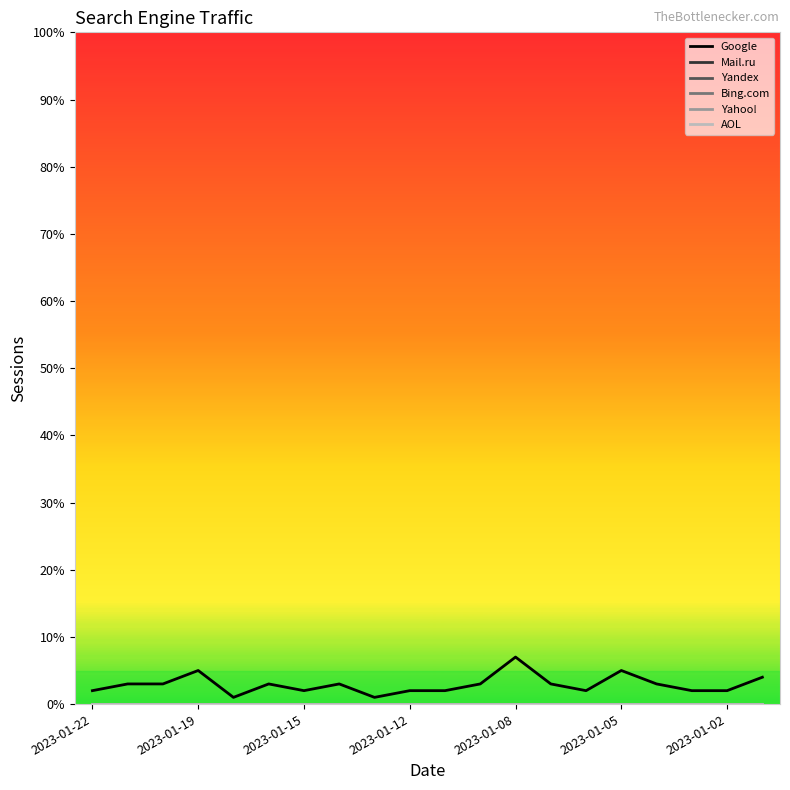

True or false: AOL has more than 2 interior local peaks.

False